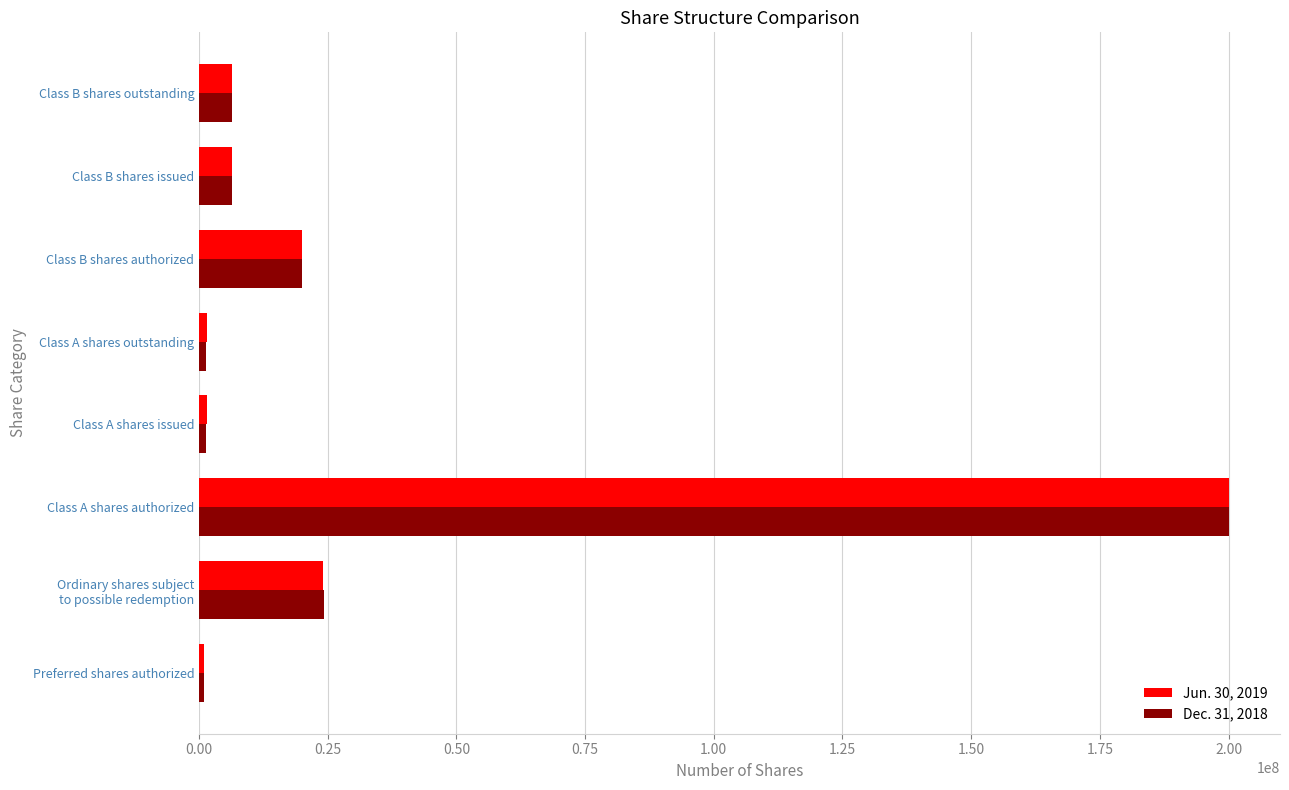

Is it true that Jun. 30, 2019 equals 6450000 at Class B shares outstanding?

True